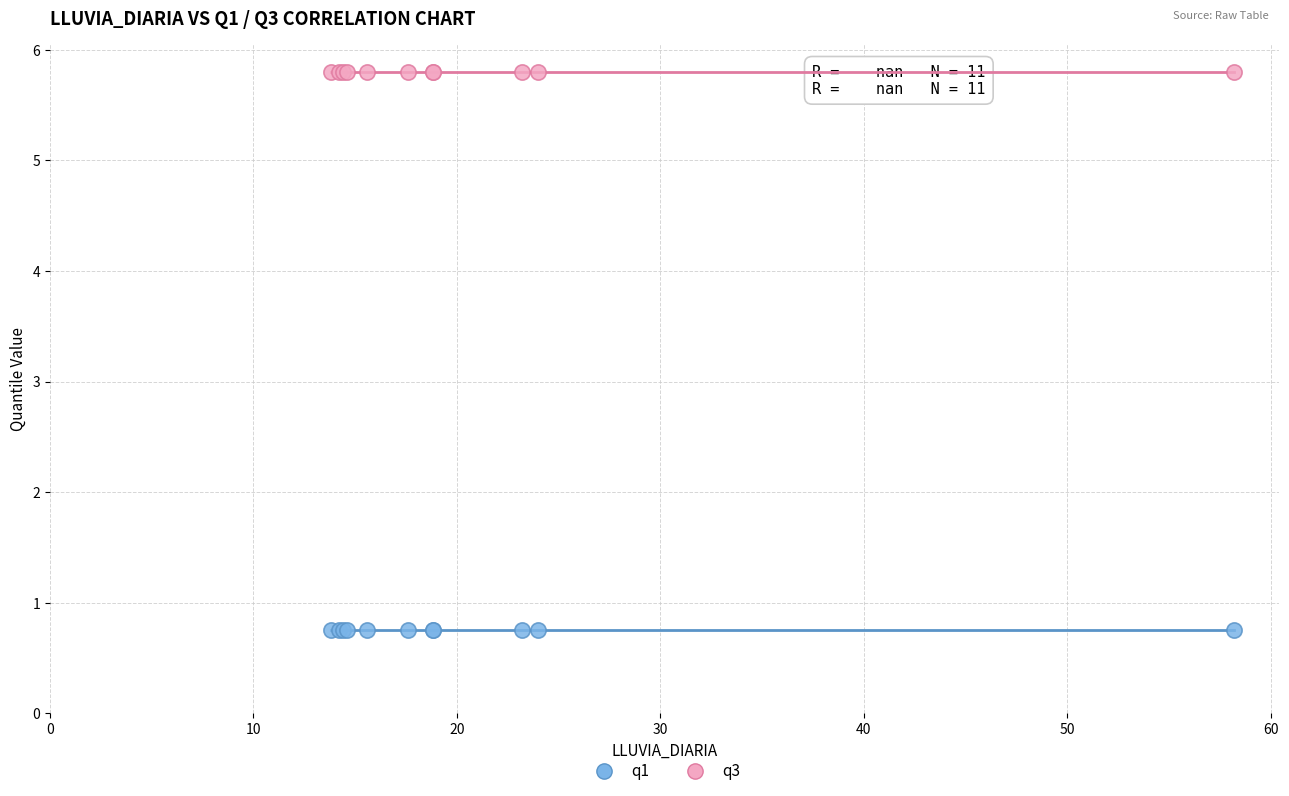

What are all the series names shown in the legend?

q1, q3